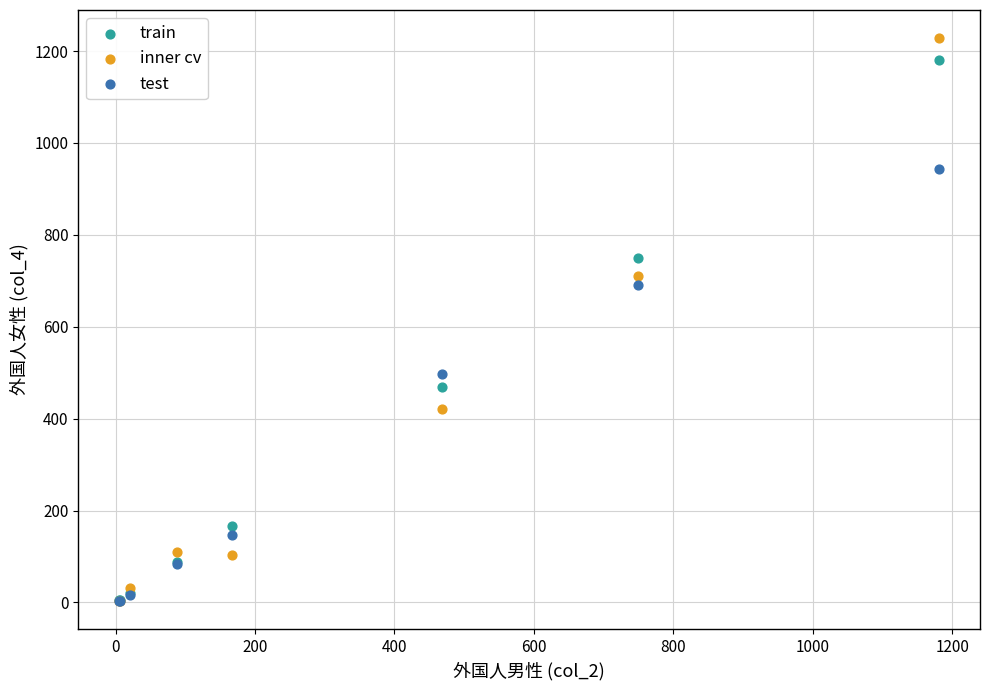

What are all the series names shown in the legend?

train, inner cv, test